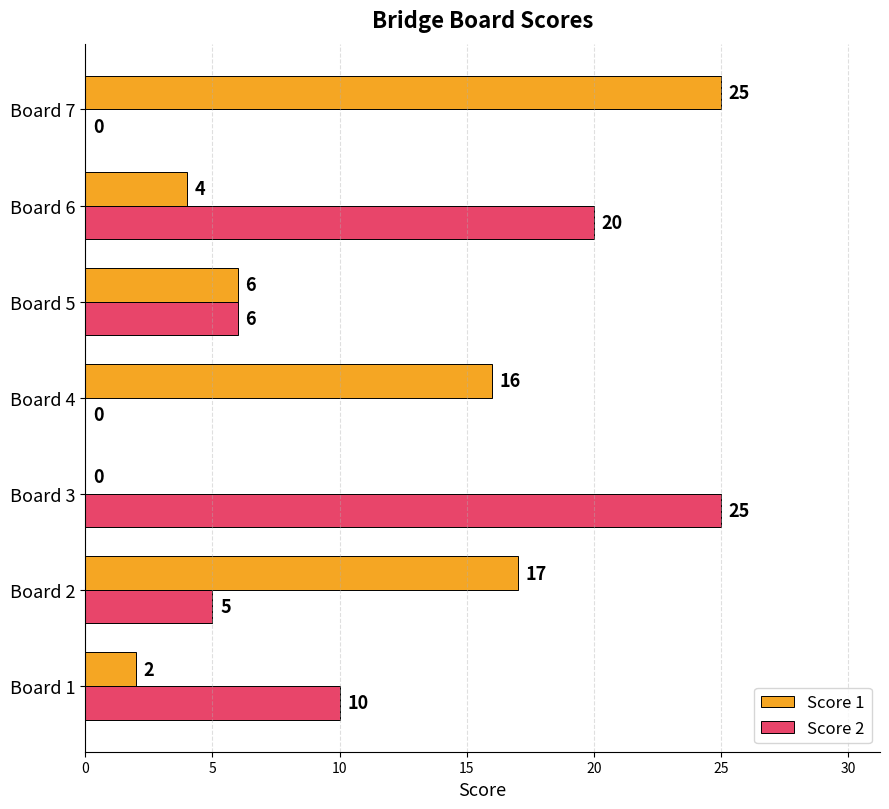

What is the average value of the Score 2 series?

9